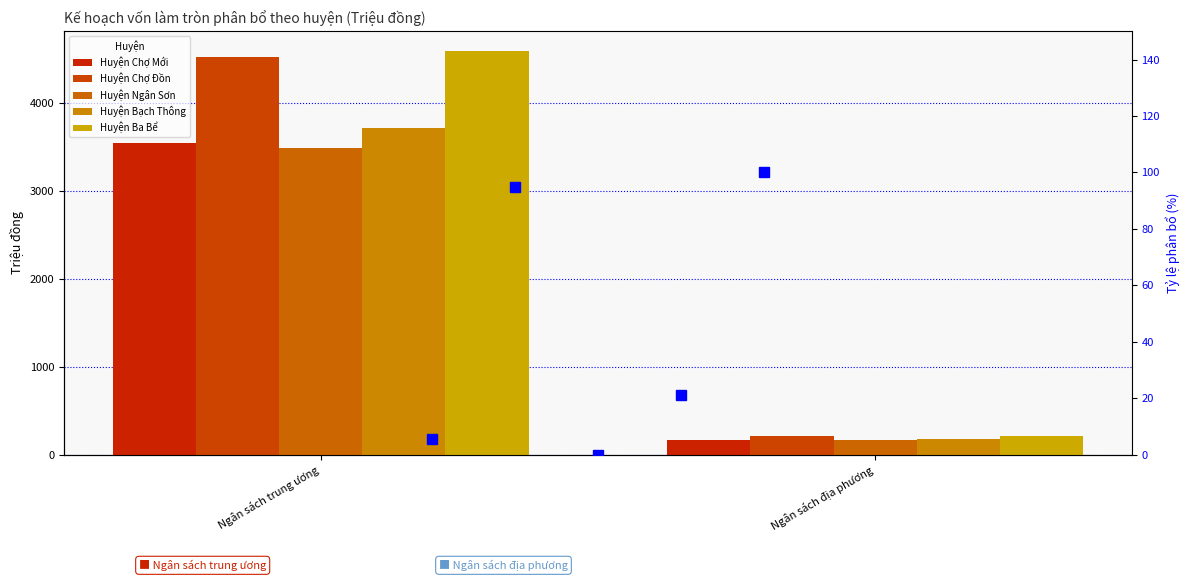

What is the spread (max minus min) of values at Ngân sách trung ương?

1102